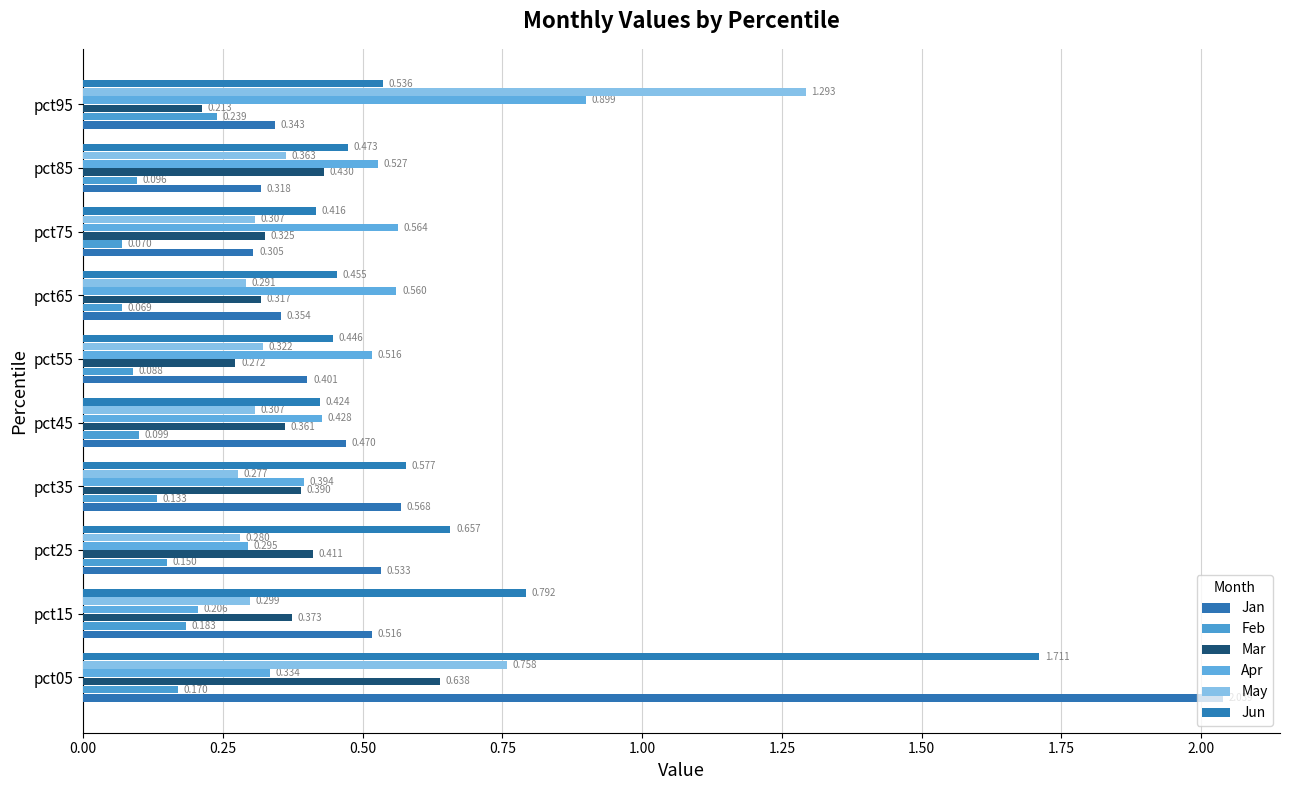

Where is May nearest to the value 0?

pct35